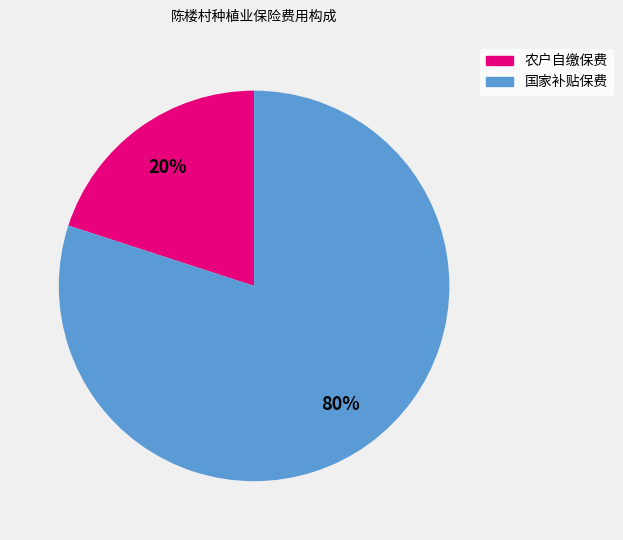

To the nearest percent, what is the difference between the largest and smallest slice percentages?

60%